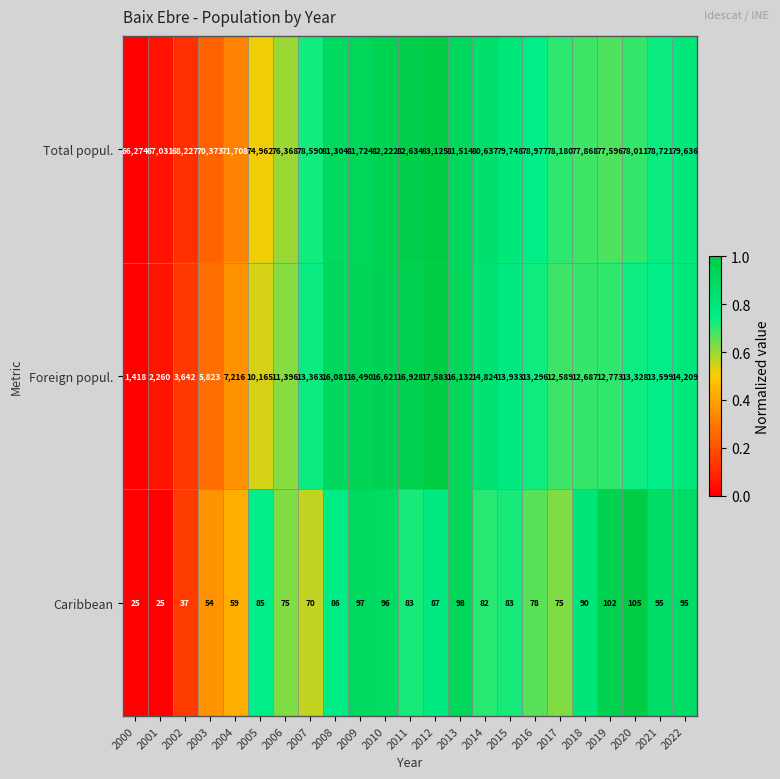

What is the difference between the second highest and second lowest values in the Total popul. series?

15603